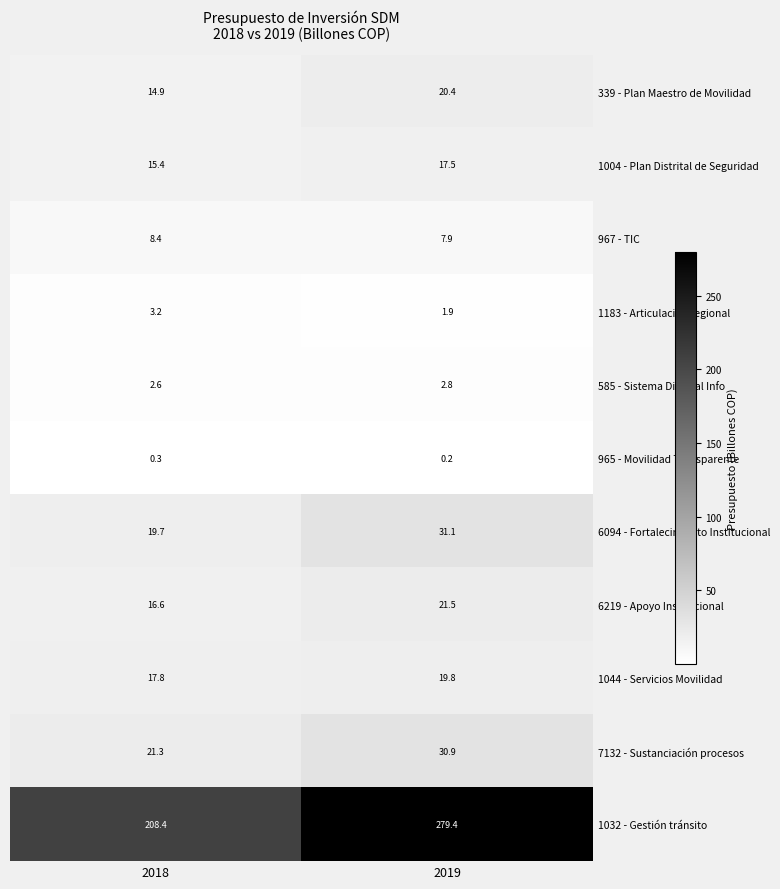

What is the total value across all series at 2018?

328.6